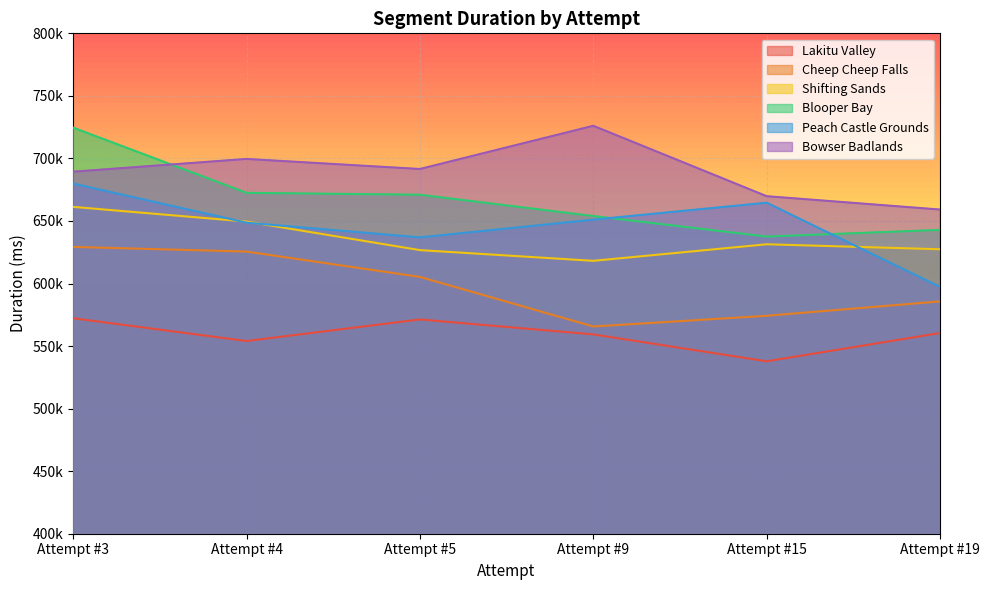

What is the total value across all series at Attempt #15?

3715410